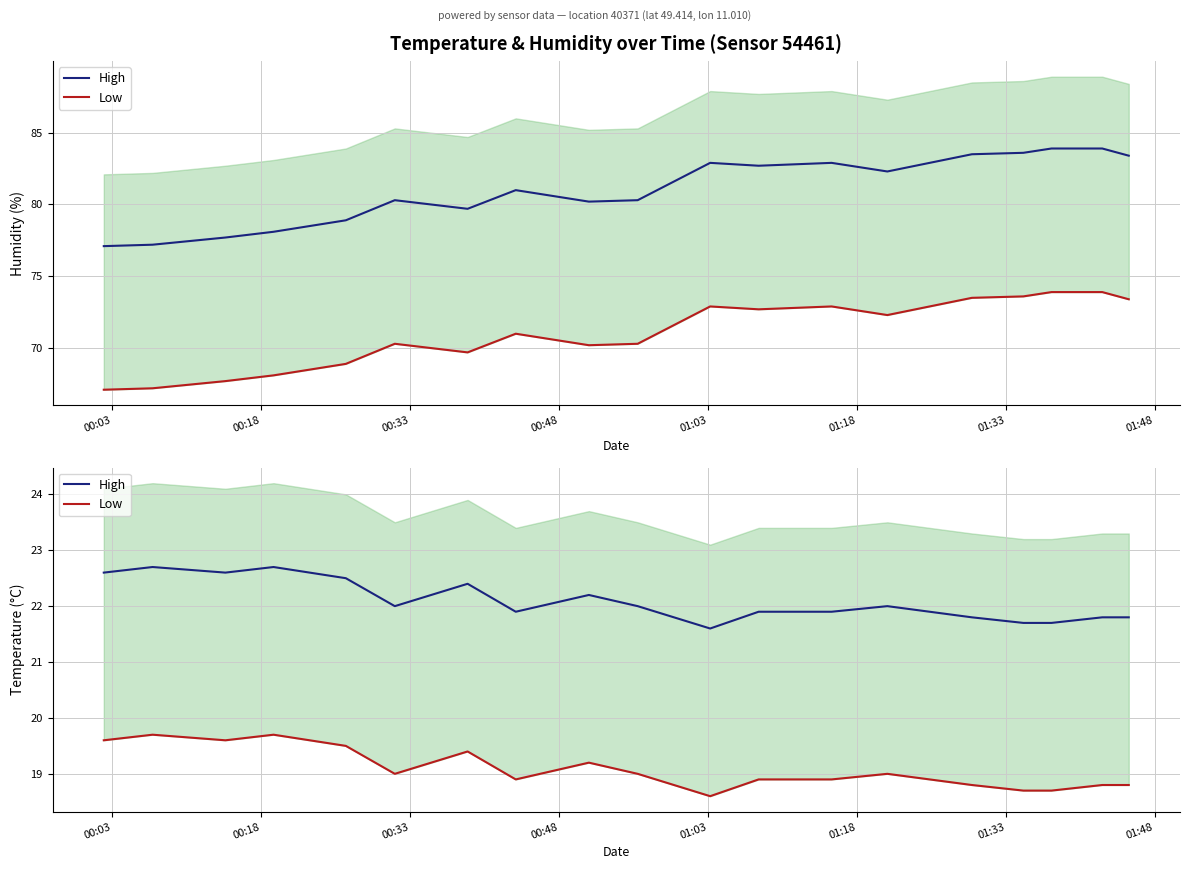

At which category does temperature reach its first local valley?

00:33